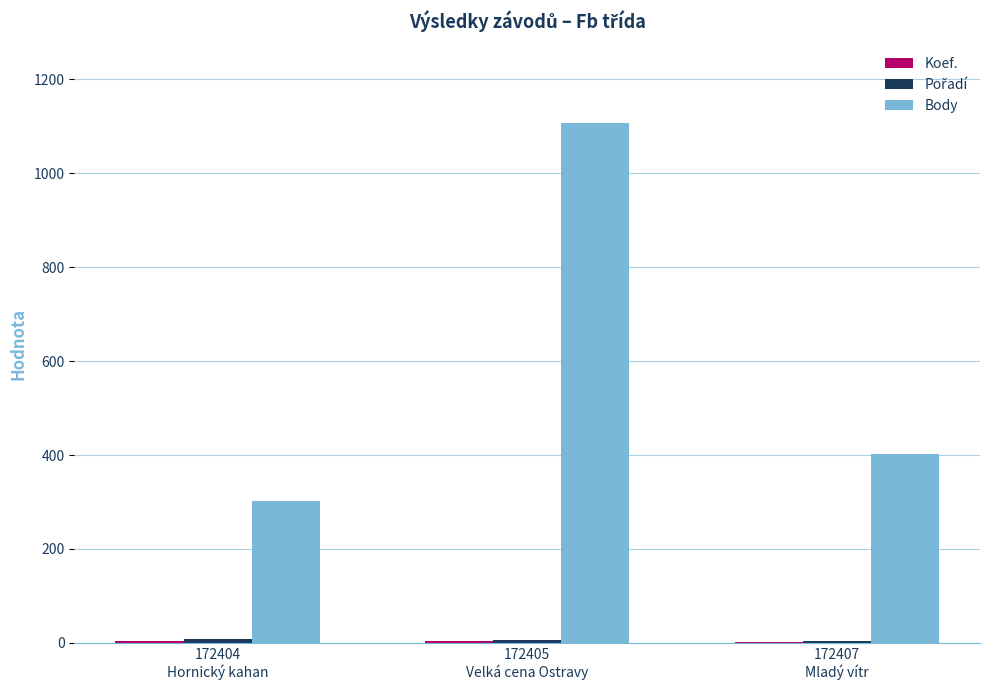

What is the sum of all Body values?

1813